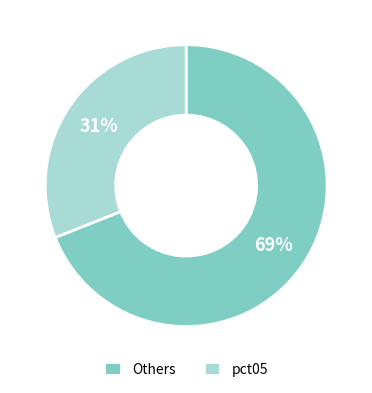

To the nearest percent, what portion does pct05 represent?

31%